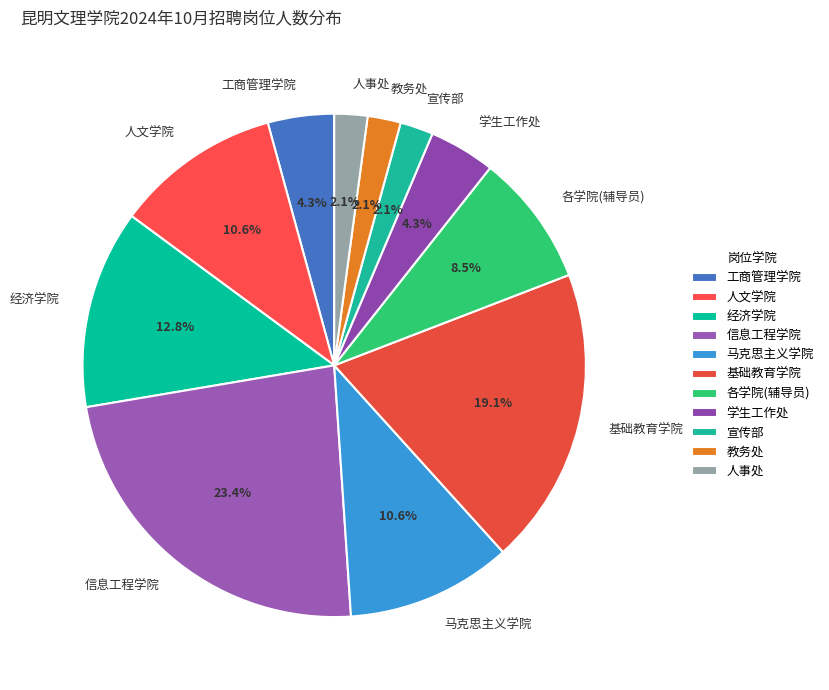

Is it true that 基础教育学院 is 19% of the pie?

True